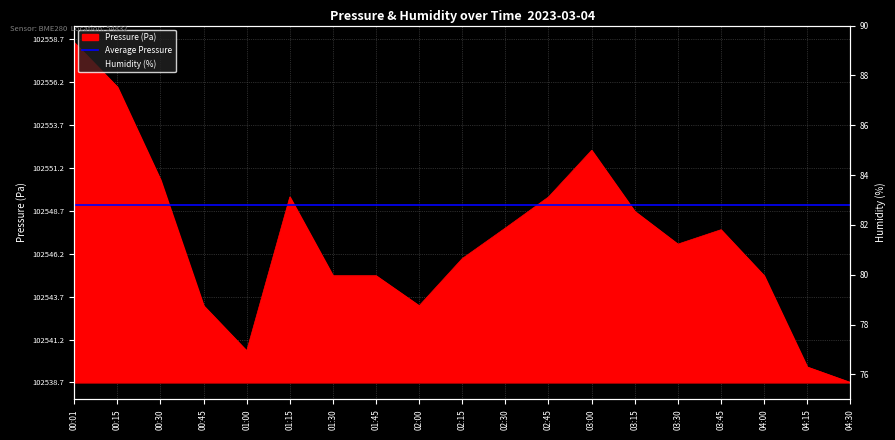

At which label is pressure closest to 9?

02:30